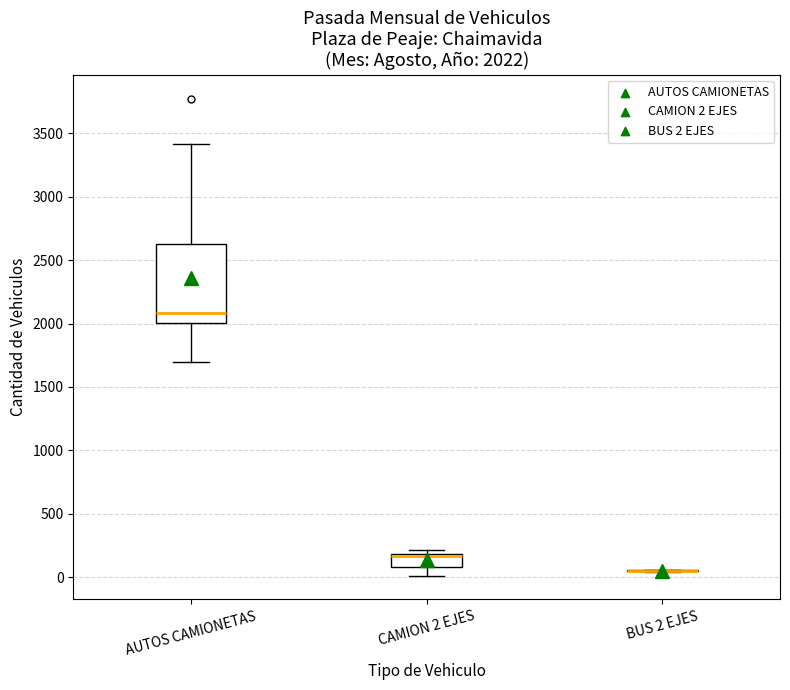

Comparing the boxes themselves (not the whiskers), which one is the tallest?

AUTOS CAMIONETAS